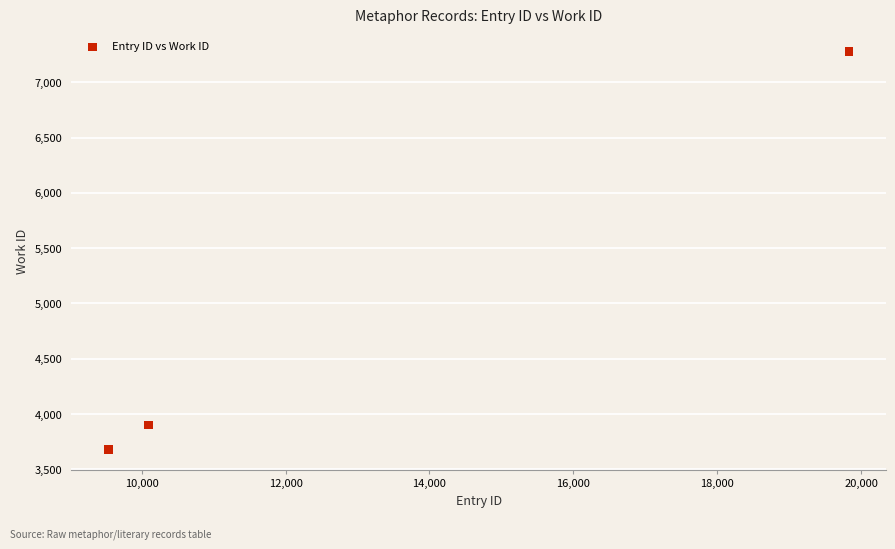

What Y value in the scatter plot is closest to 5476?

3904